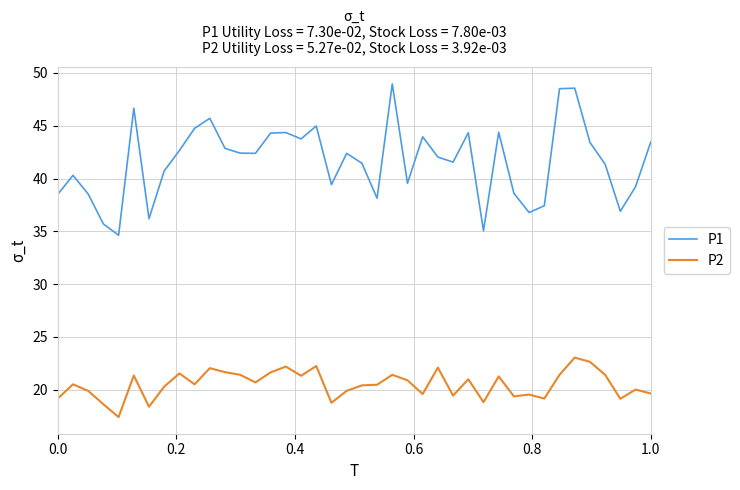

True or false: P1 and P2 cross at least once.

False